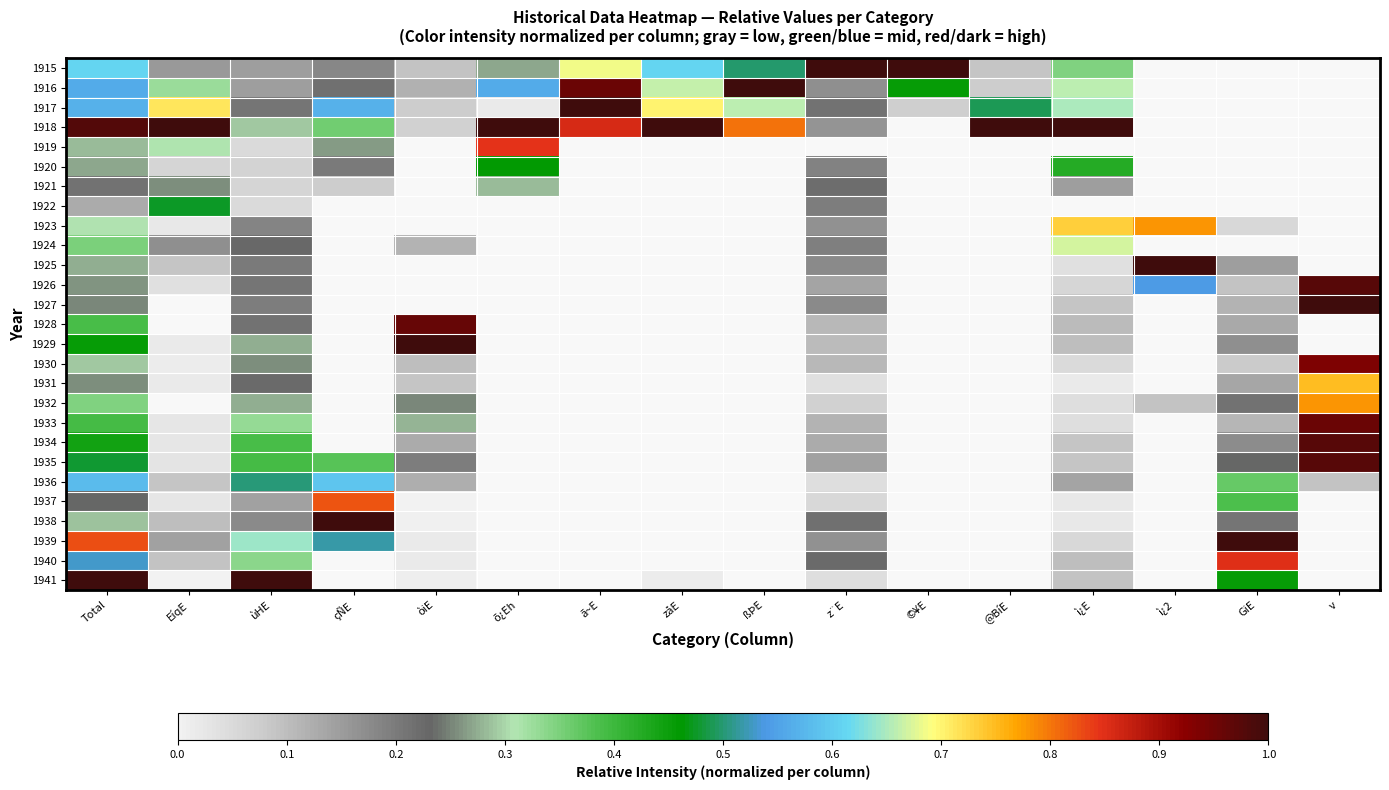

How many categories are shown in the chart?

16